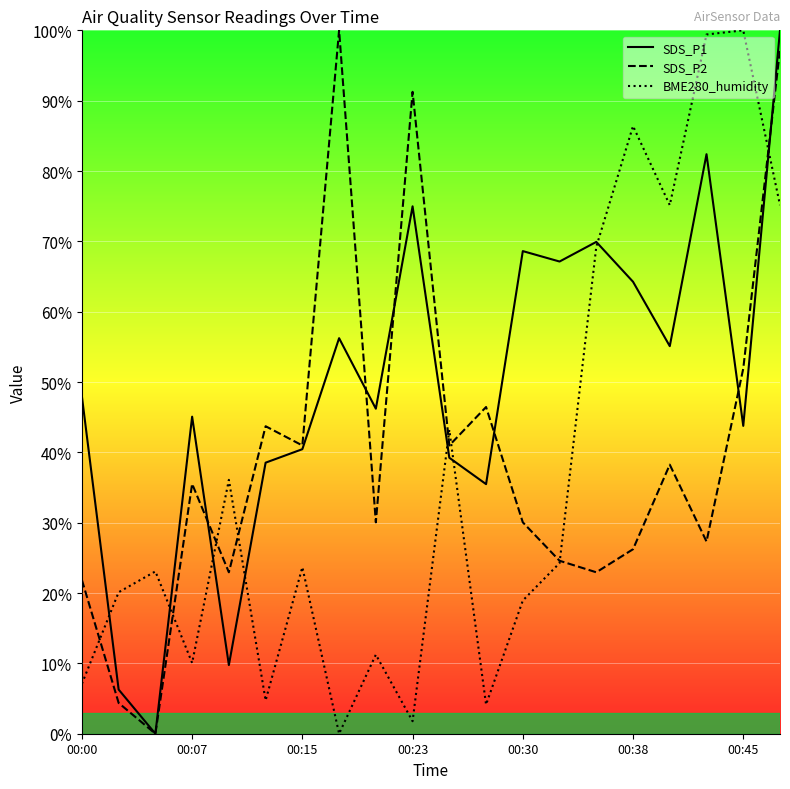

At which category is the sum across all series the highest?

19